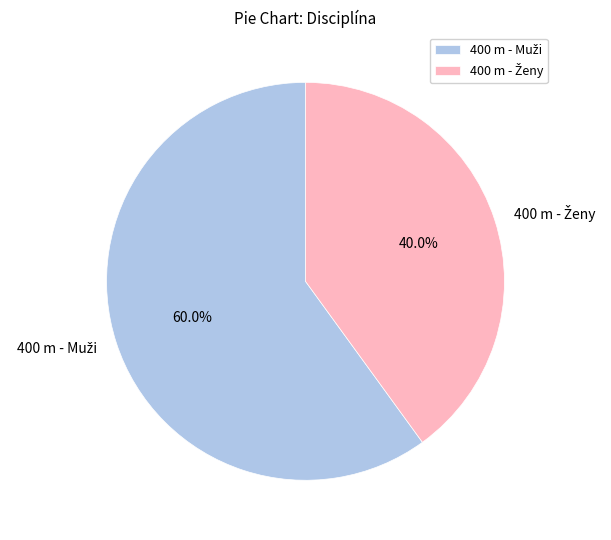

Does any single category account for the majority?

Yes